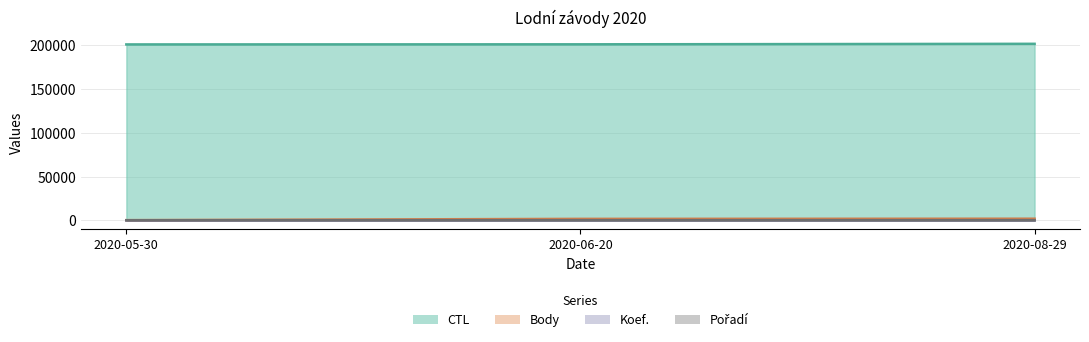

Which label corresponds to the largest value in the chart?

2020-08-29